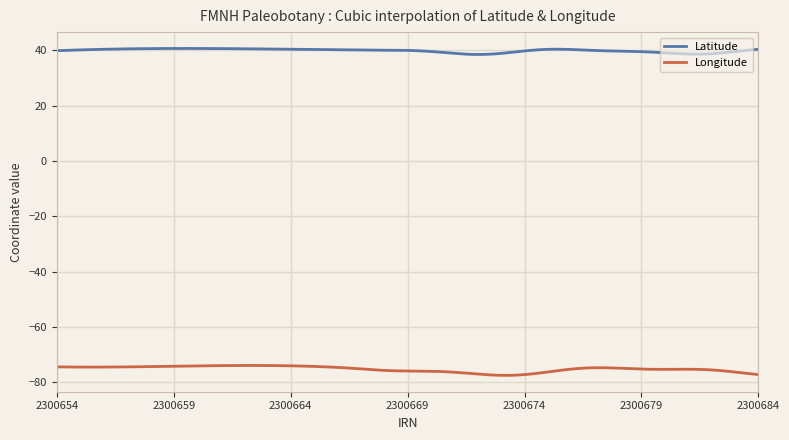

What is the minimum value for Longitude?

-77.5